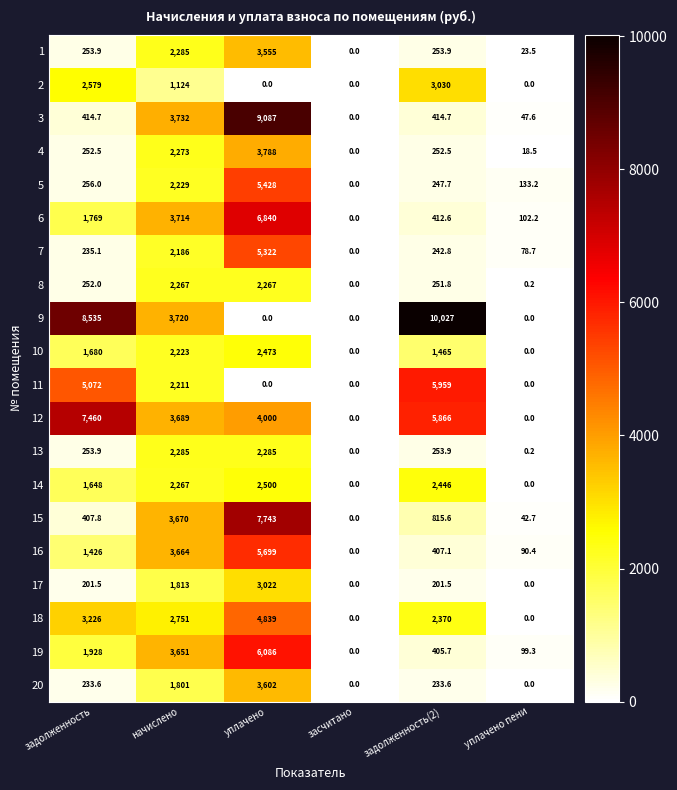

How many data points does each series have?

6